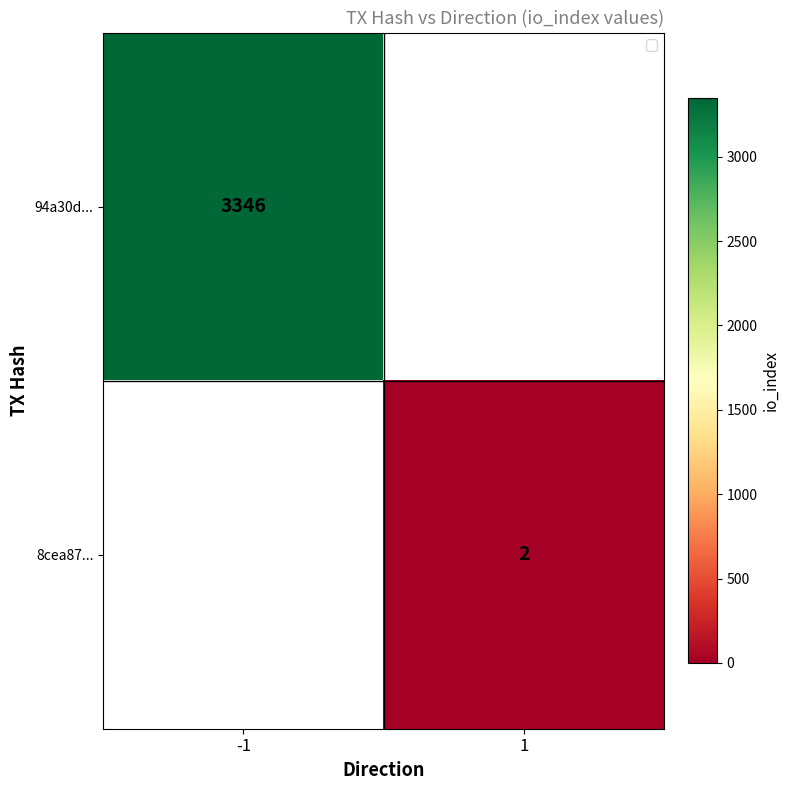

Is the value of 94a30d... at -1 greater than the value of 8cea87... at 1?

Yes